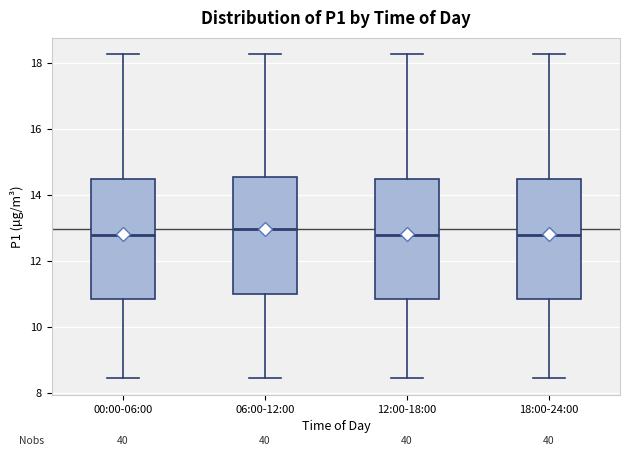

Reading left to right, read every box against the y-axis: the position of its median line, the range the box covers, and the ends of its whiskers. The values are not printed on the chart, so give them approximately, as read against the axis.

00:00-06:00: median 12.8, box 10.8 to 14.4, whiskers 8.4 to 18.2
06:00-12:00: median 13.0, box 11.0 to 14.6, whiskers 8.4 to 18.2
12:00-18:00: median 12.8, box 10.8 to 14.4, whiskers 8.4 to 18.2
18:00-24:00: median 12.8, box 10.8 to 14.4, whiskers 8.4 to 18.2